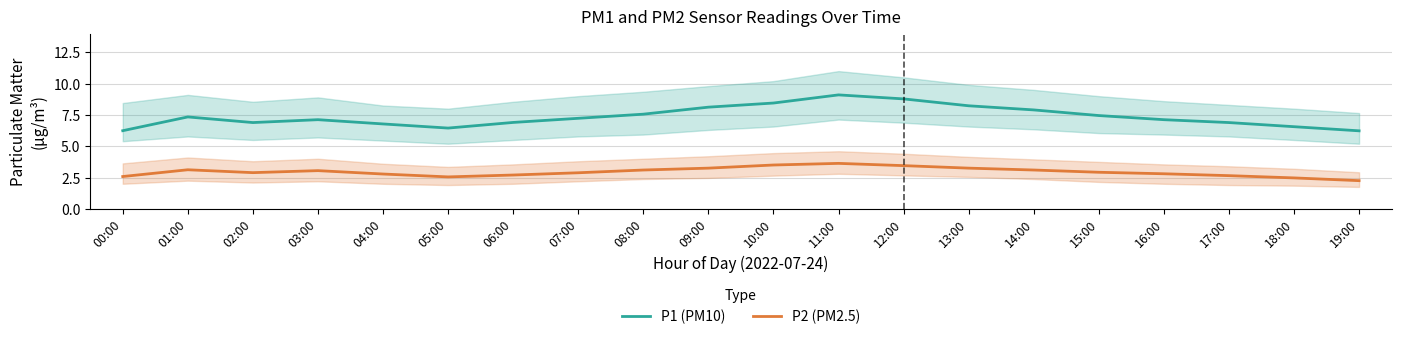

What are all the series names shown in the legend?

P1 (PM10), P2 (PM2.5)